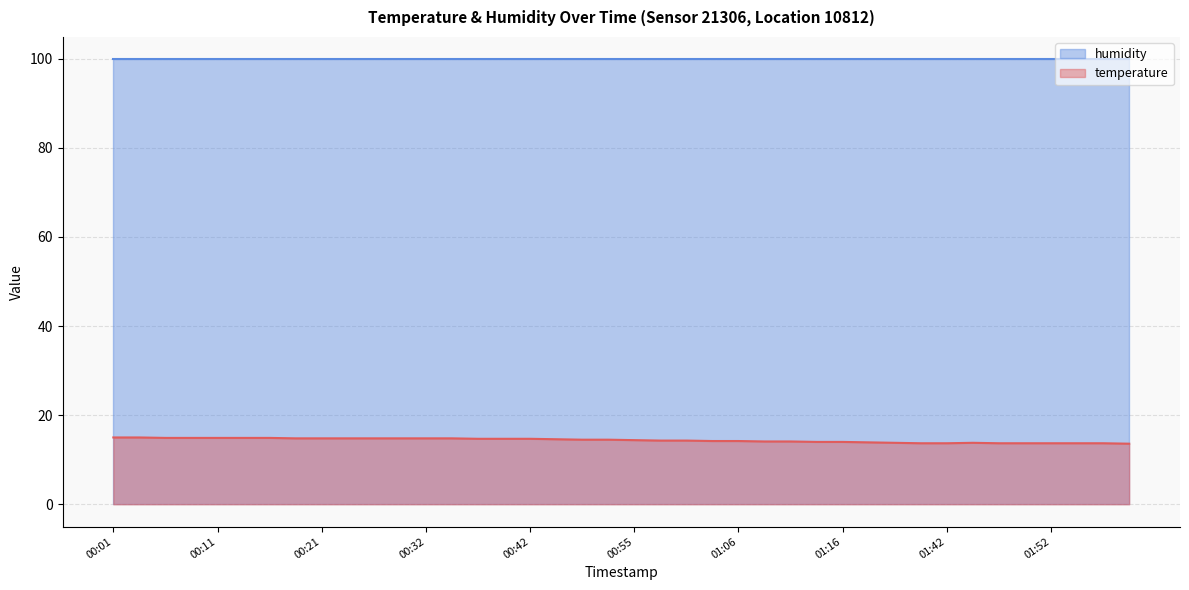

Is it true that the value at 01:34 is 13.9?

True